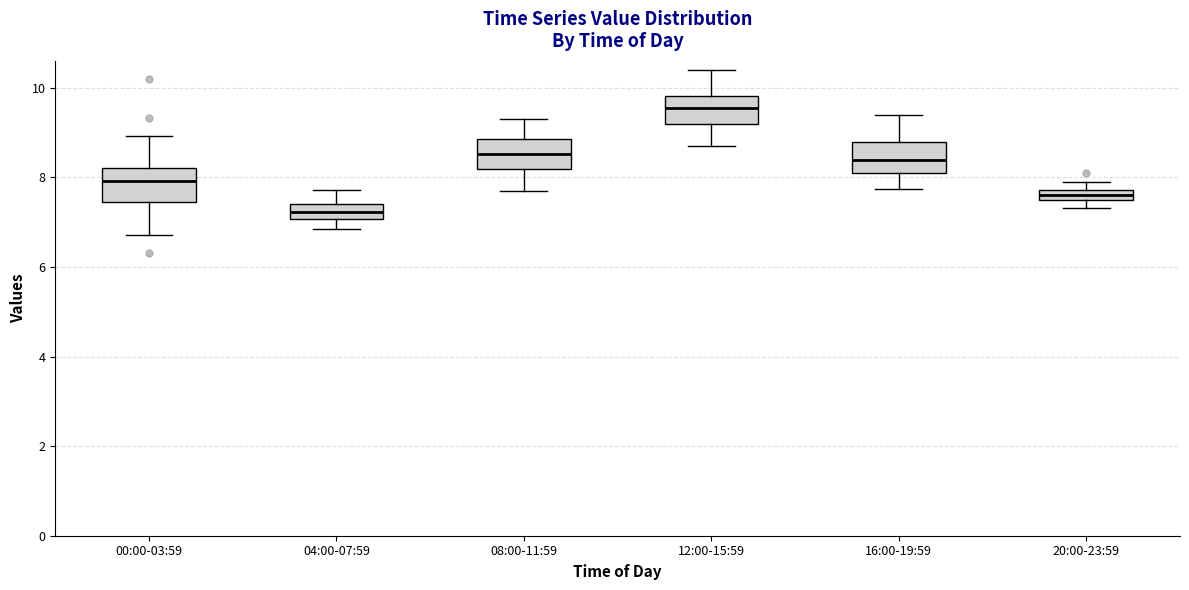

Where is the upper edge of the box for 12:00-15:59 on the y-axis? The values are not printed on the chart, so give them approximately, as read against the axis.

9.8